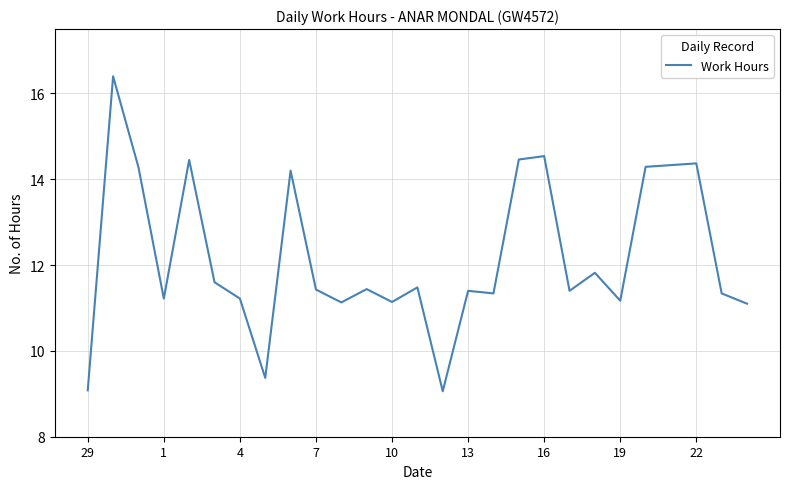

What is the difference between the maximum and minimum values?

7.3